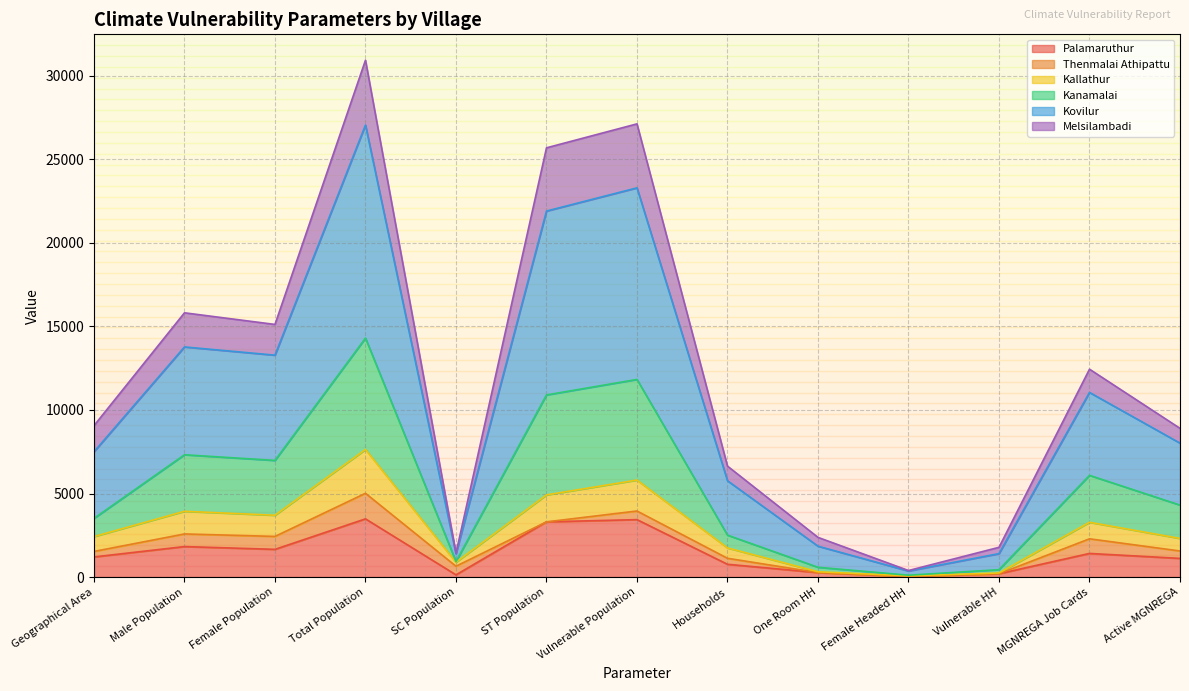

True or false: Kanamalai and Kovilur cross at least once.

False